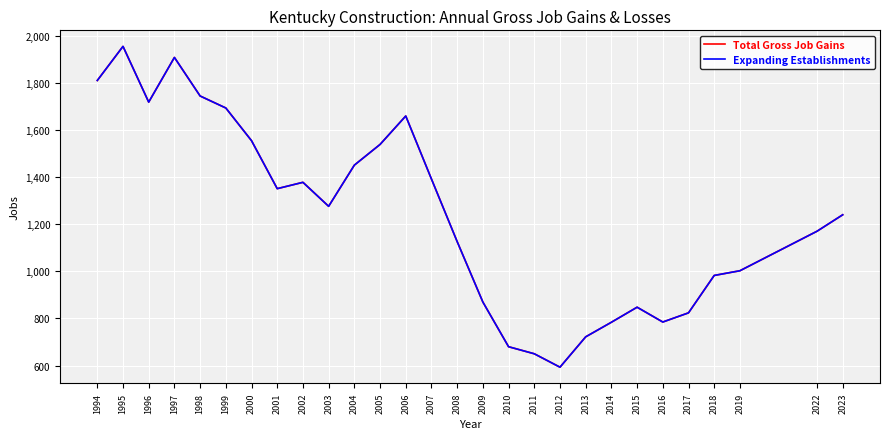

At how many categories does at least one series exceed 1511?

9